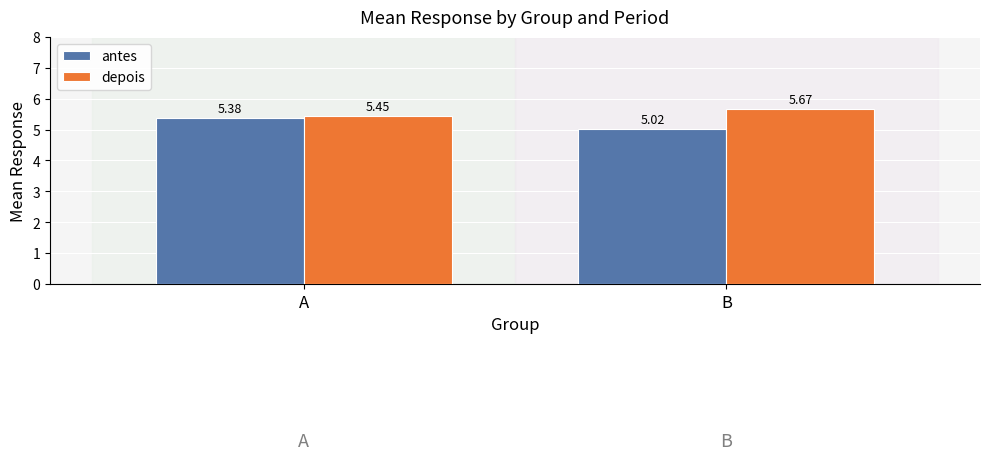

How many series are shown in this chart?

2